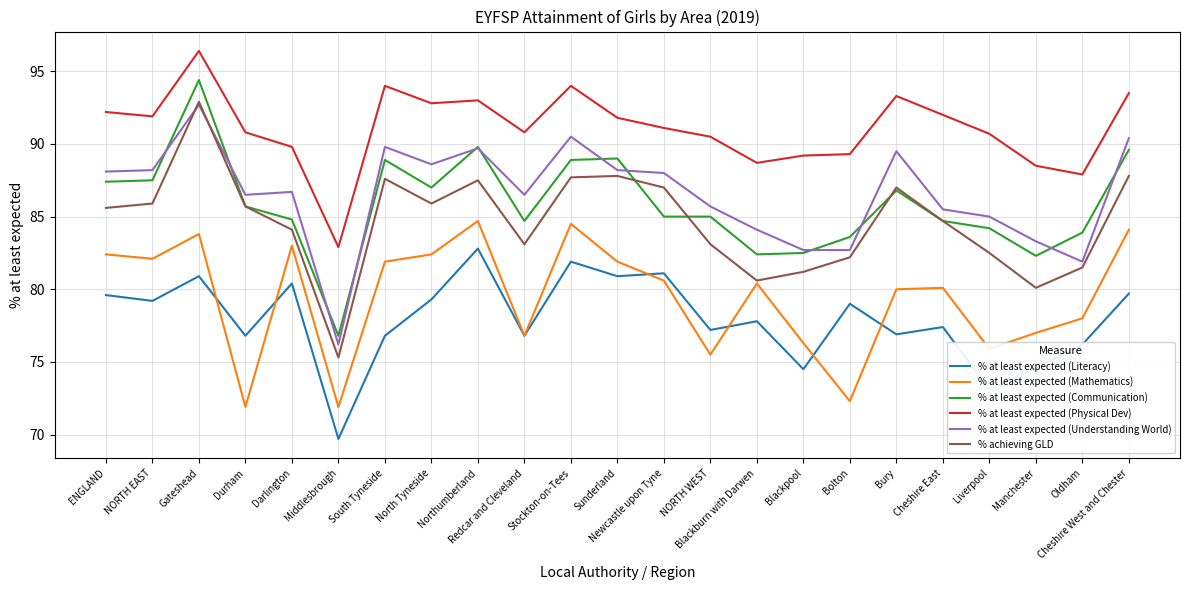

What is the sum of the % at least expected (Literacy) values at Durham and NORTH EAST?

156.0